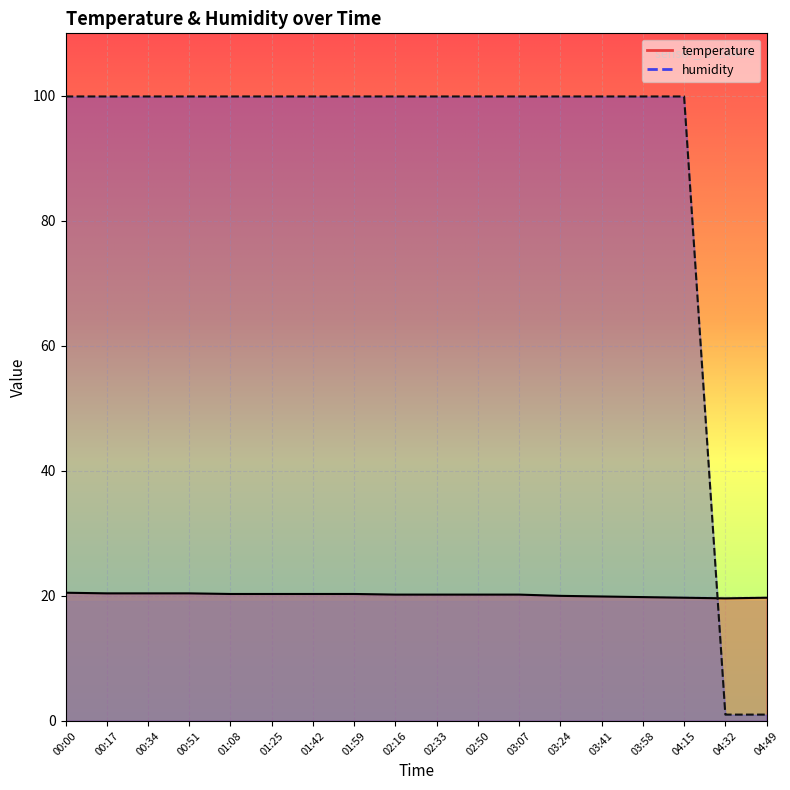

What is the difference between the second highest and second lowest values in the humidity series?

98.9